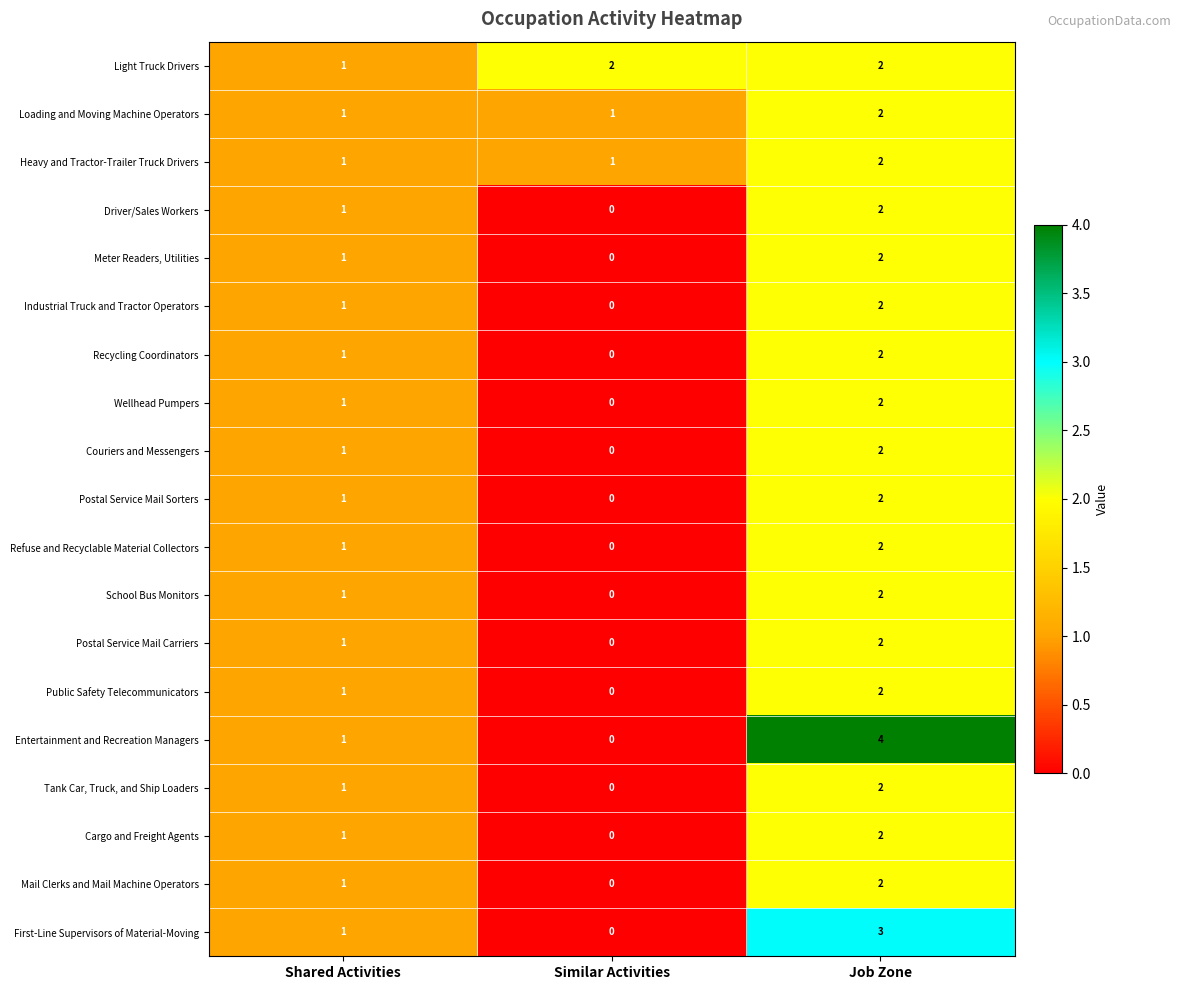

Which series has the widest spread of values?

Entertainment and Recreation Managers